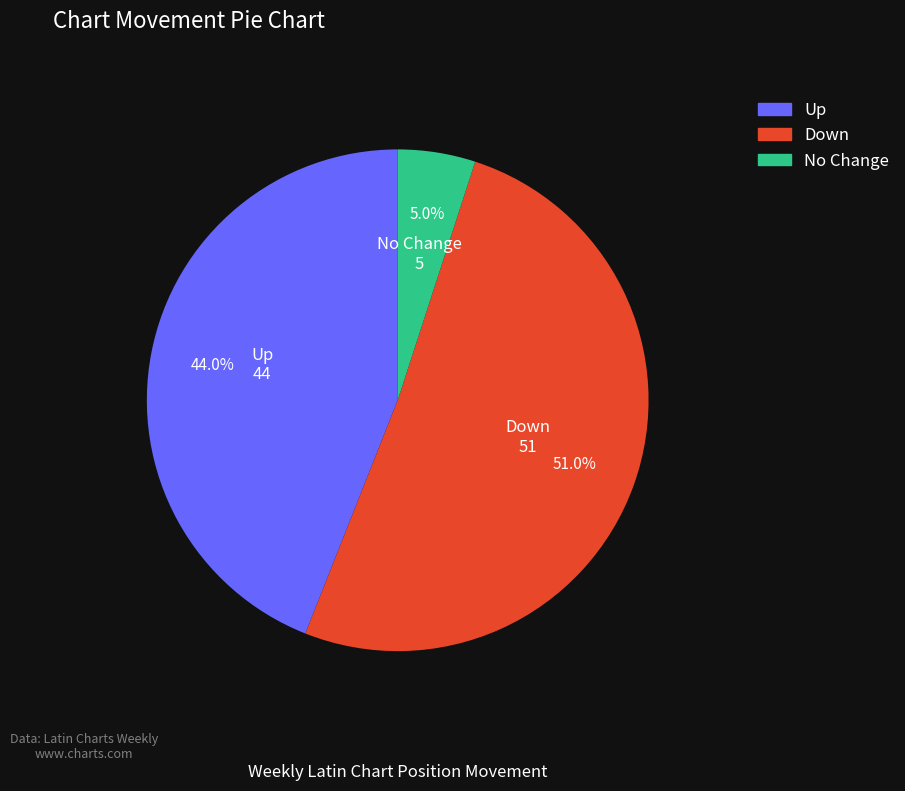

Approximately how many times larger is the value at Up compared to No Change?

8.8